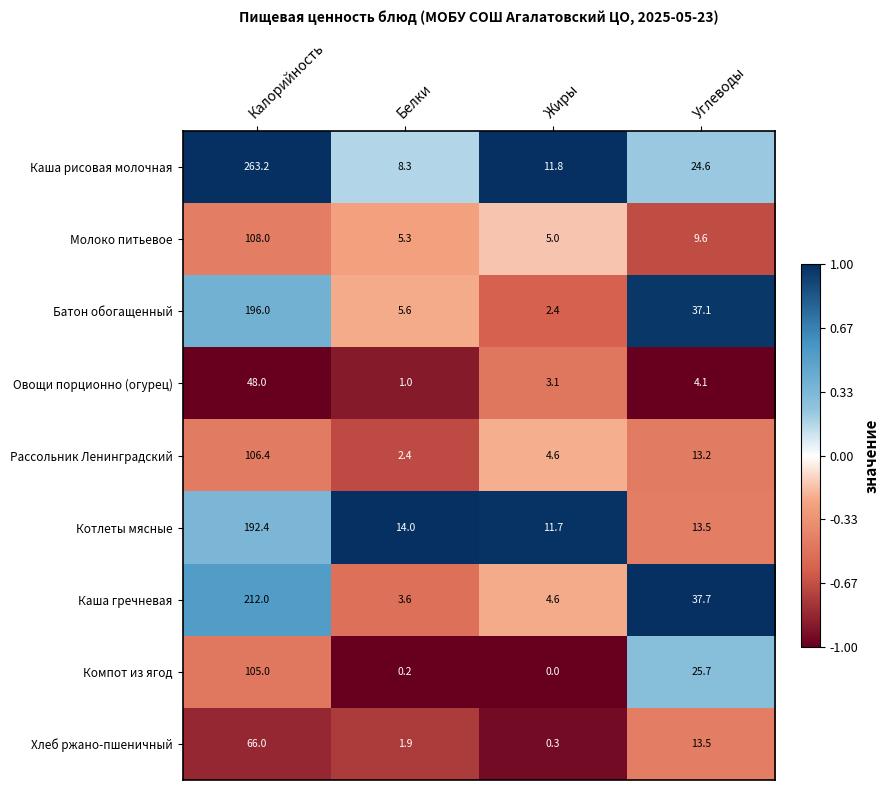

Which series has the largest total across all categories?

Каша рисовая молочная